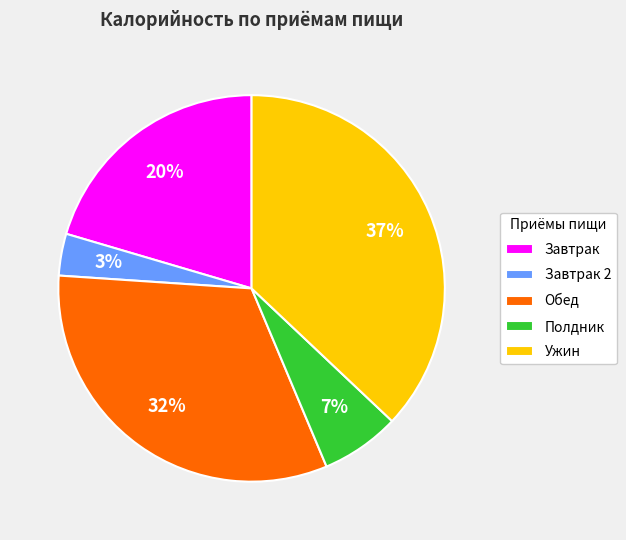

What is the smallest slice in the pie chart?

Завтрак 2